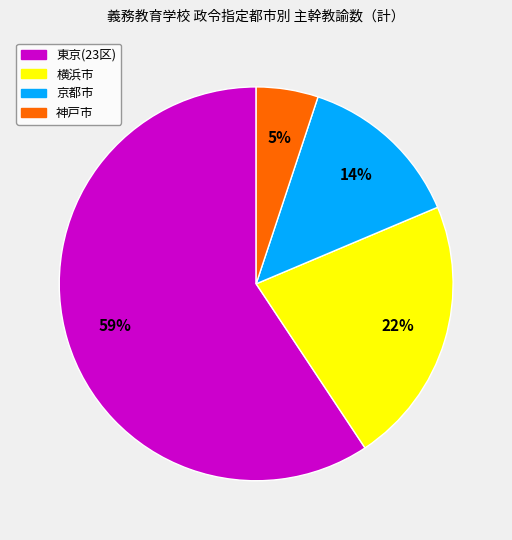

Does any single category account for the majority?

Yes